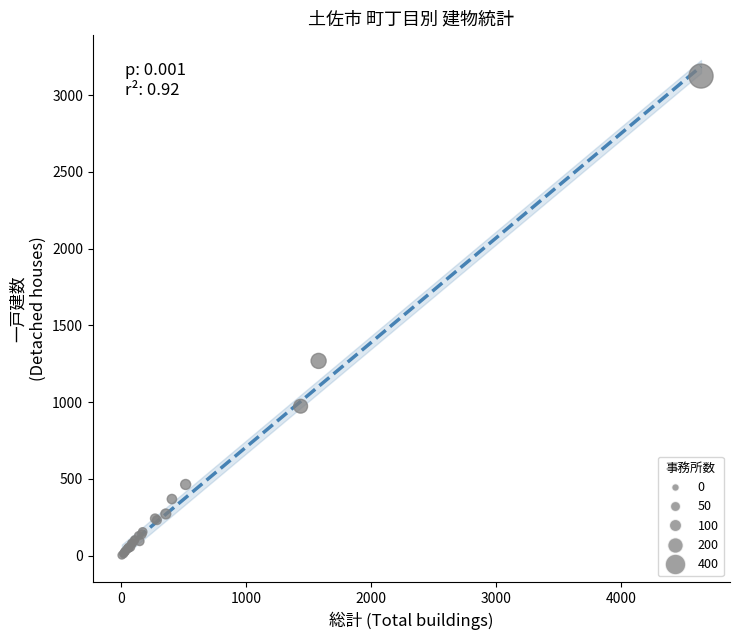

What Y value in the scatter plot is closest to 1564?

1269